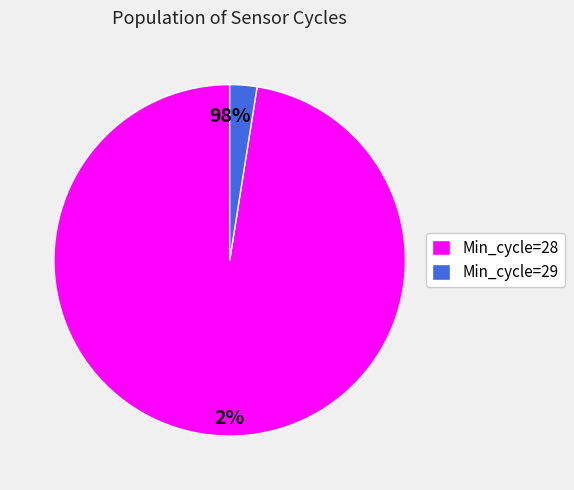

Which slice is the largest?

28